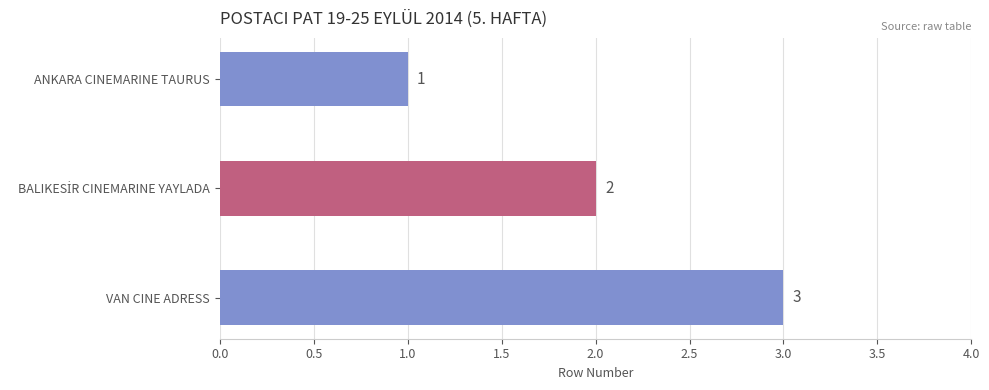

Count the values in the range 1 to 3.

3